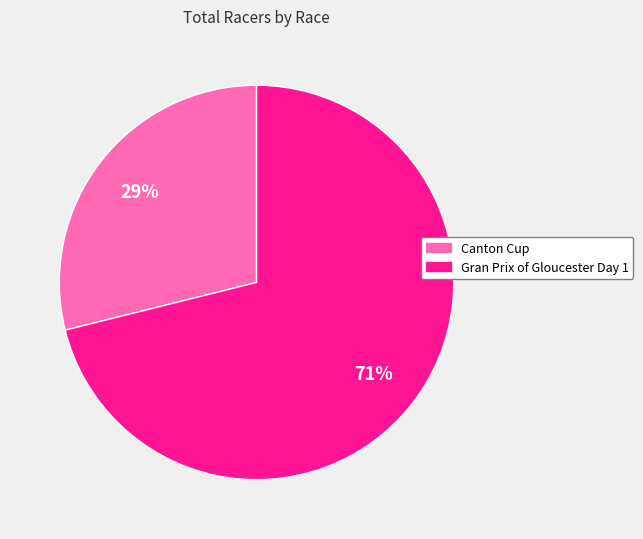

To the nearest percent, what portion does Gran Prix of Gloucester Day 1 represent?

71%